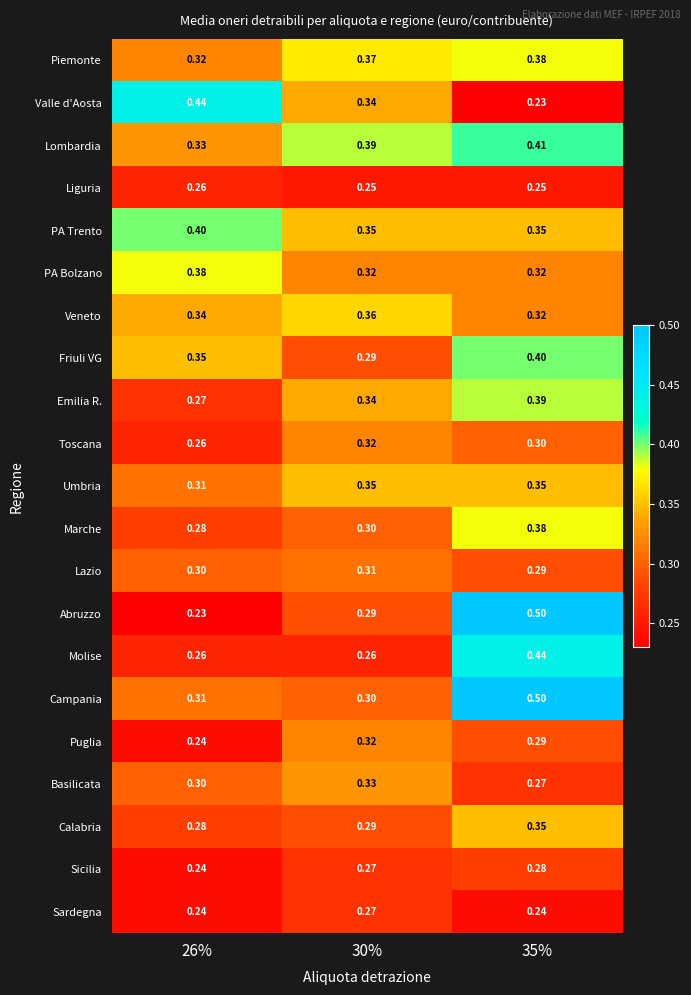

Which series has the largest range (max minus min)?

Abruzzo